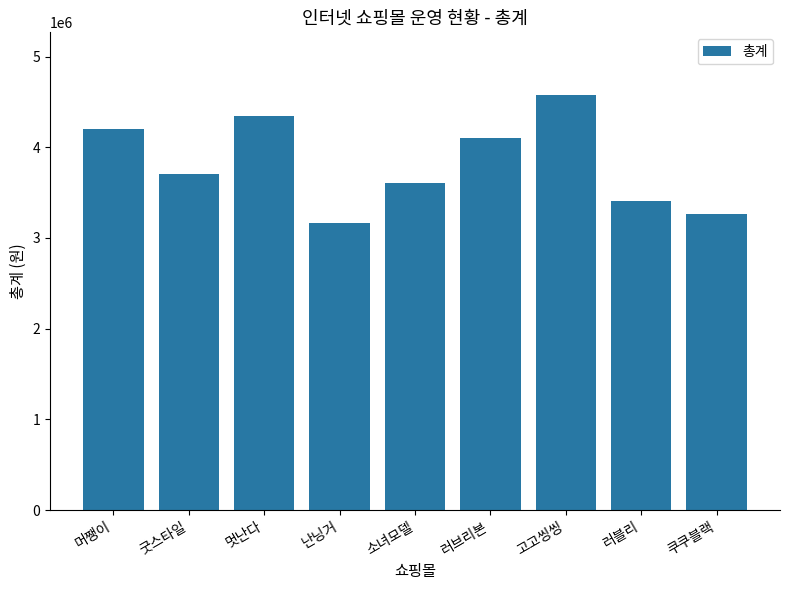

What is the smallest value displayed?

3170000